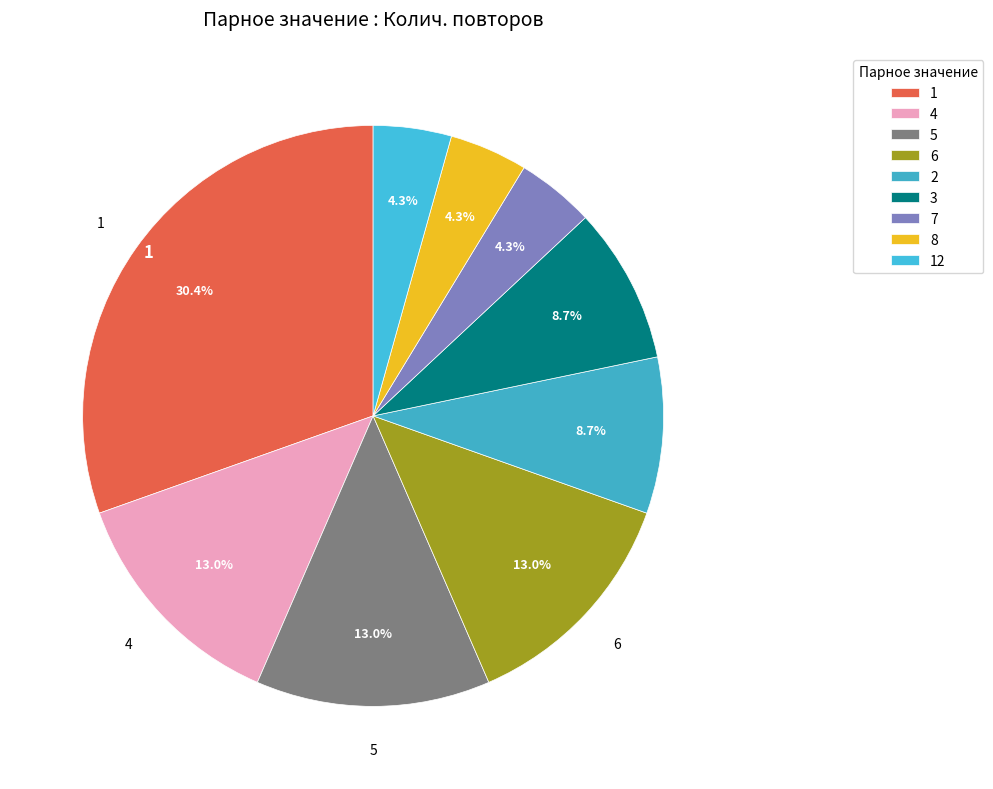

To the nearest percent, what is the average slice percentage?

11%